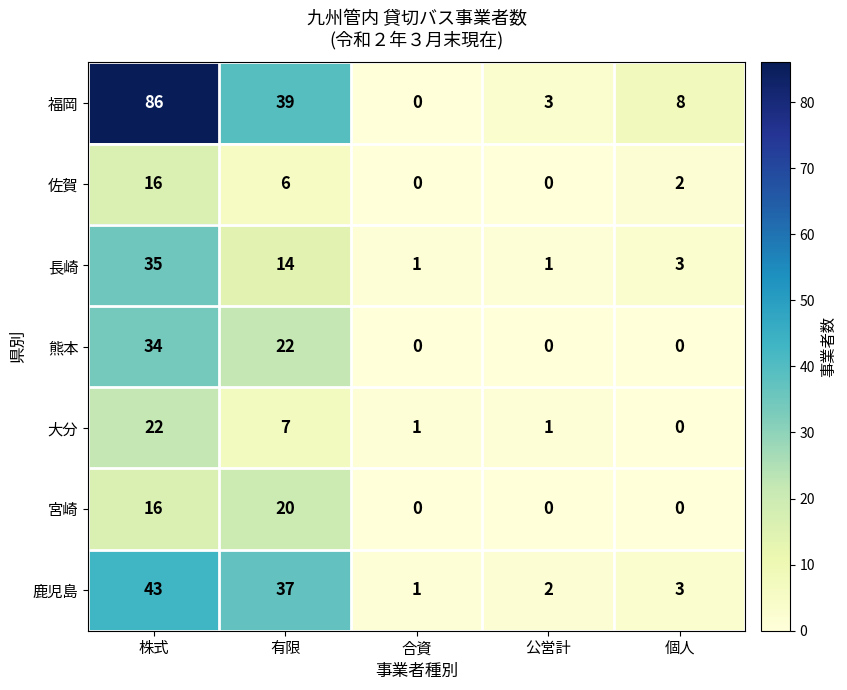

The 鹿児島 series shows 2 at 公営計. True or false?

True